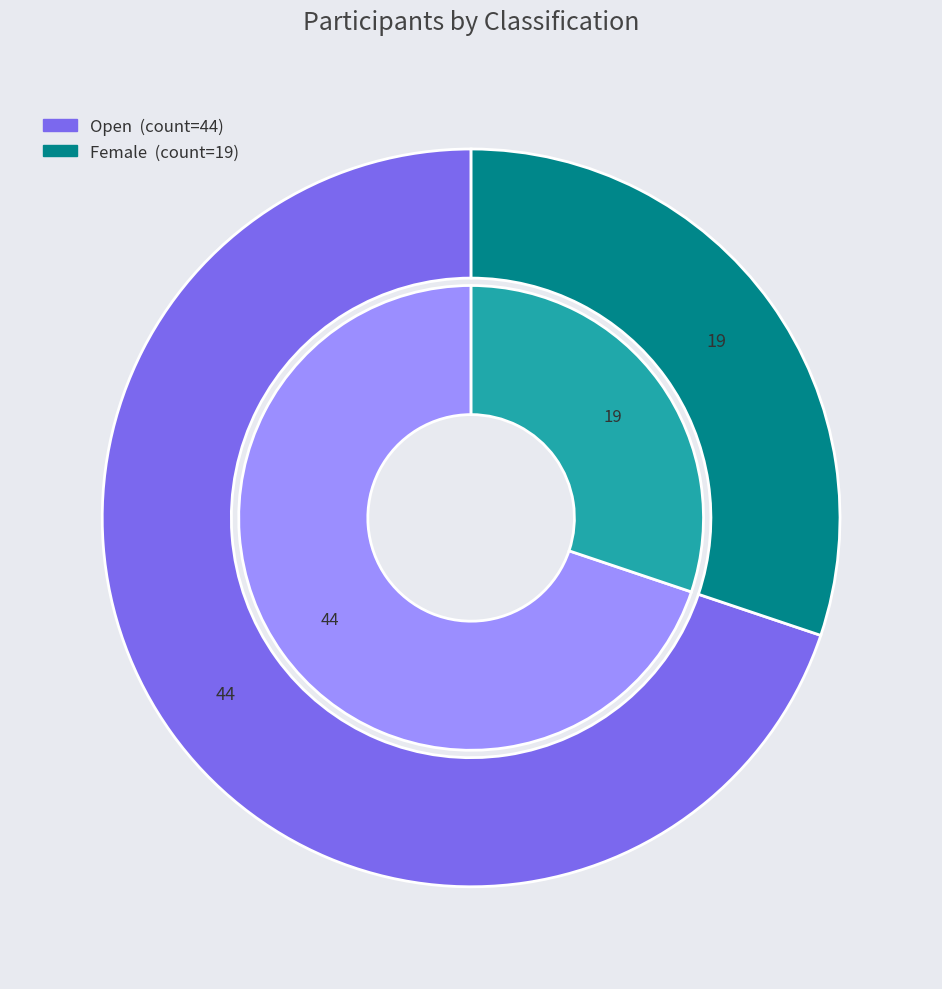

Approximately how many times larger is the value at Female compared to Open?

0.4